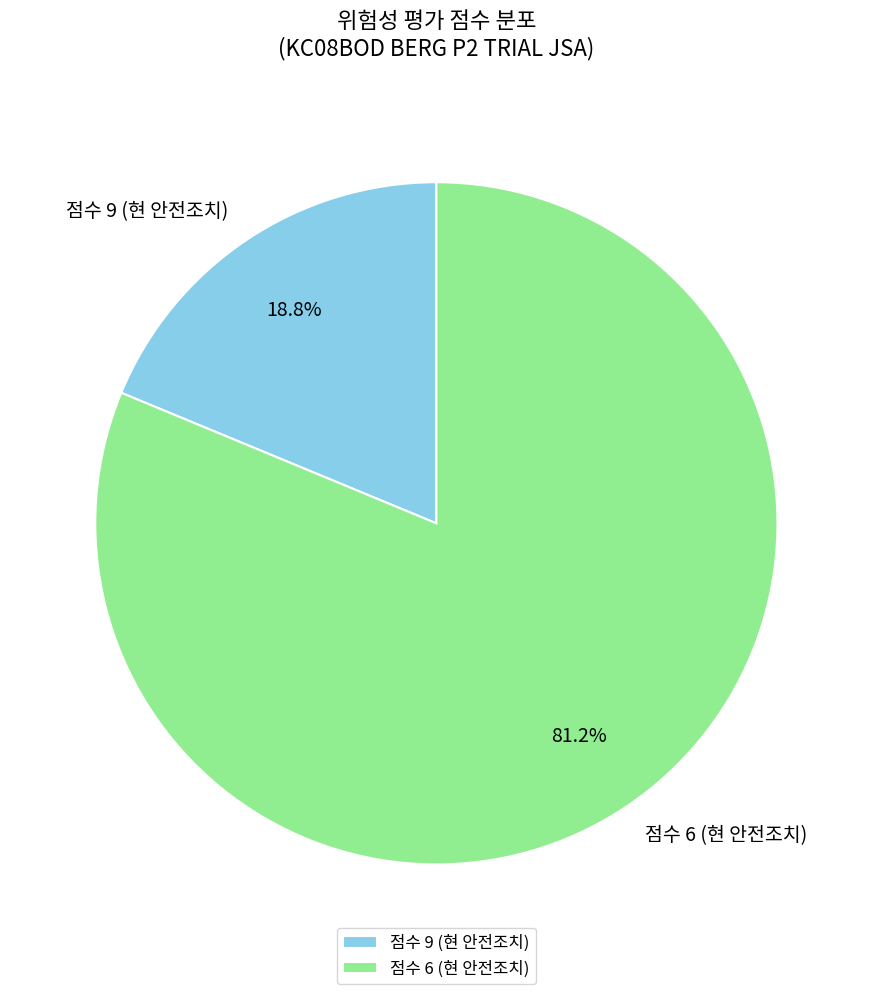

Rank the categories by value from lowest to highest.

점수 9 (현 안전조치), 점수 6 (현 안전조치)